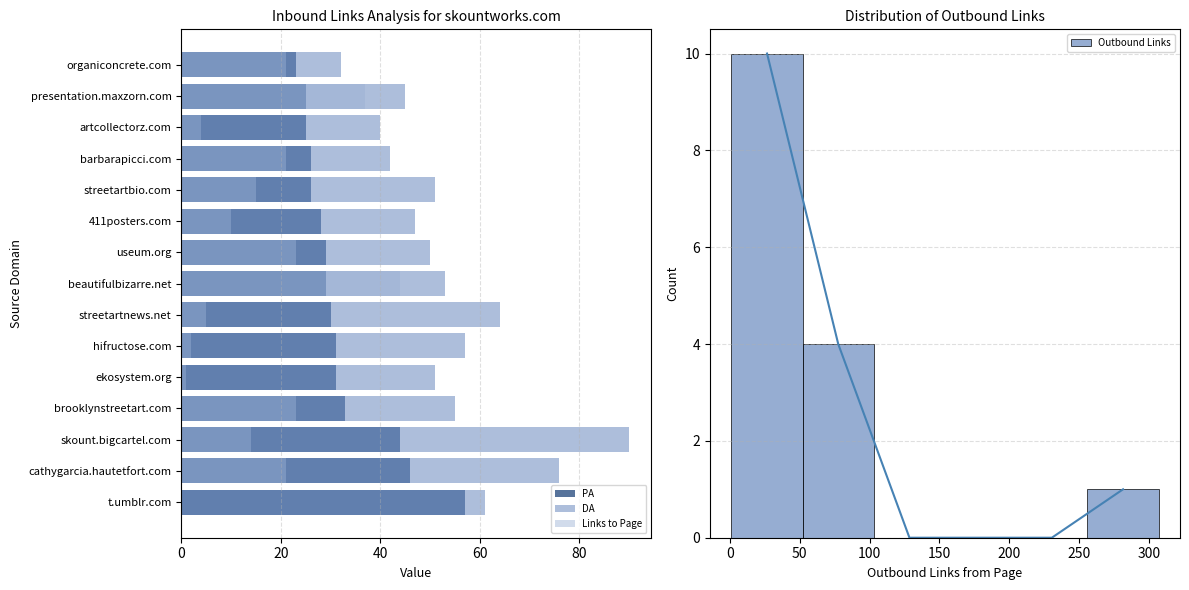

True or false: DA has a value of 17 at organiconcrete.com.

False